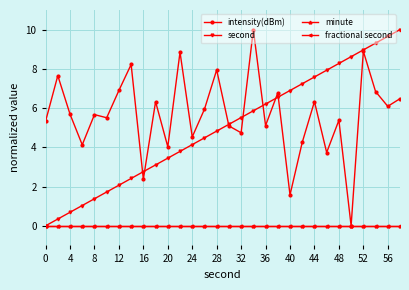

At how many categories does at least one series exceed 2?

30